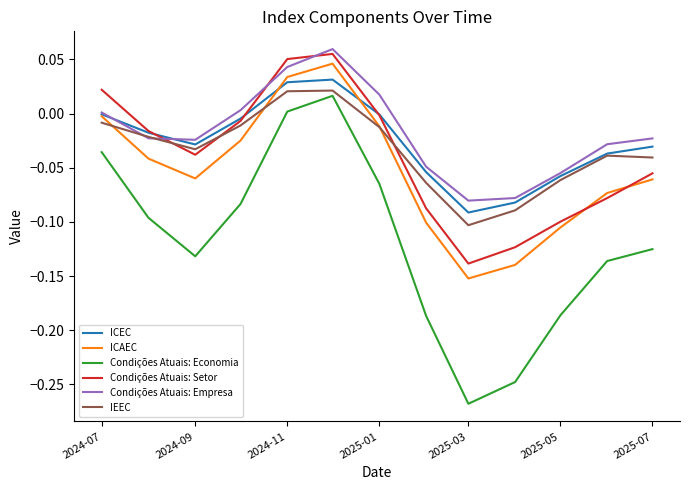

Which series has the largest range (max minus min)?

Condições Atuais: Economia